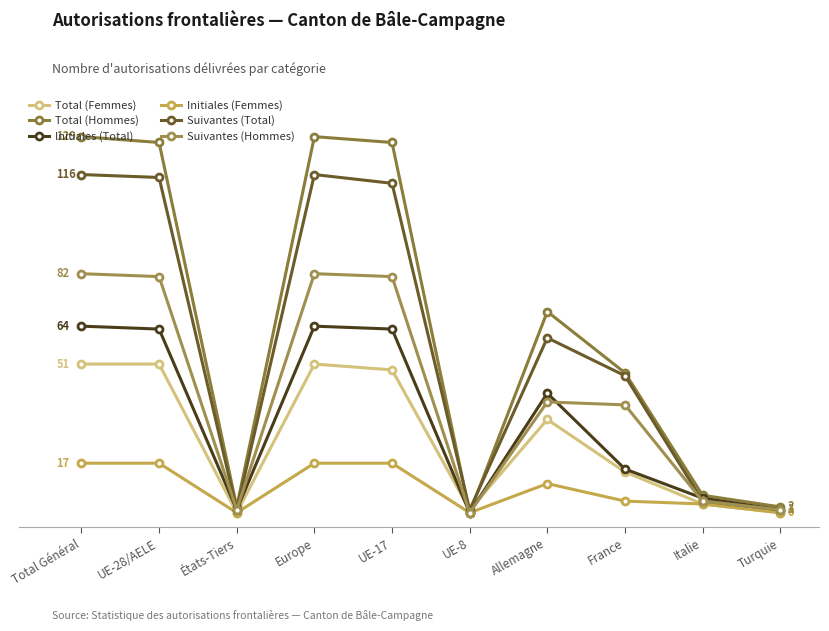

How many data points in Initiales (Femmes) are less than 10?

5